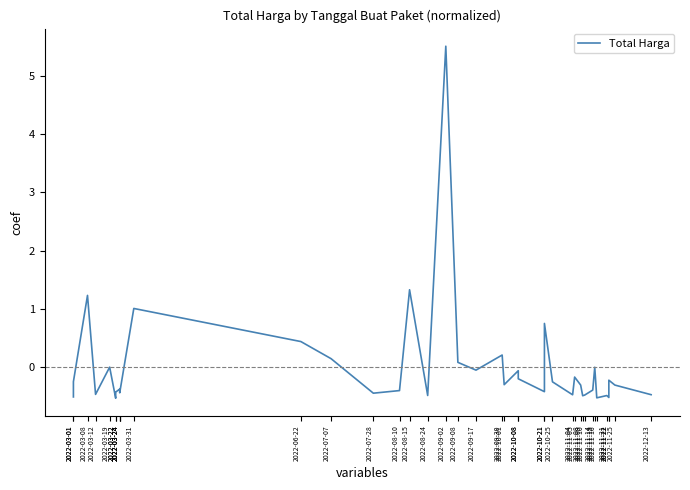

List the labels in order of value, smallest first.

2022-03-22, 2022-11-16, 2022-11-22, 2022-03-01, 2022-11-09, 2022-11-21, 2022-08-24, 2022-11-10, 2022-11-04, 2022-12-13, 2022-03-12, 2022-07-28, 2022-03-24, 2022-03-22, 2022-10-21, 2022-03-24, 2022-08-10, 2022-11-14, 2022-03-24, 2022-11-08, 2022-11-25, 2022-10-01, 2022-10-25, 2022-03-01, 2022-11-22, 2022-10-08, 2022-11-05, 2022-10-08, 2022-09-17, 2022-11-15, 2022-03-19, 2022-09-08, 2022-07-07, 2022-09-30, 2022-06-22, 2022-10-21, 2022-03-31, 2022-03-08, 2022-08-15, 2022-09-02